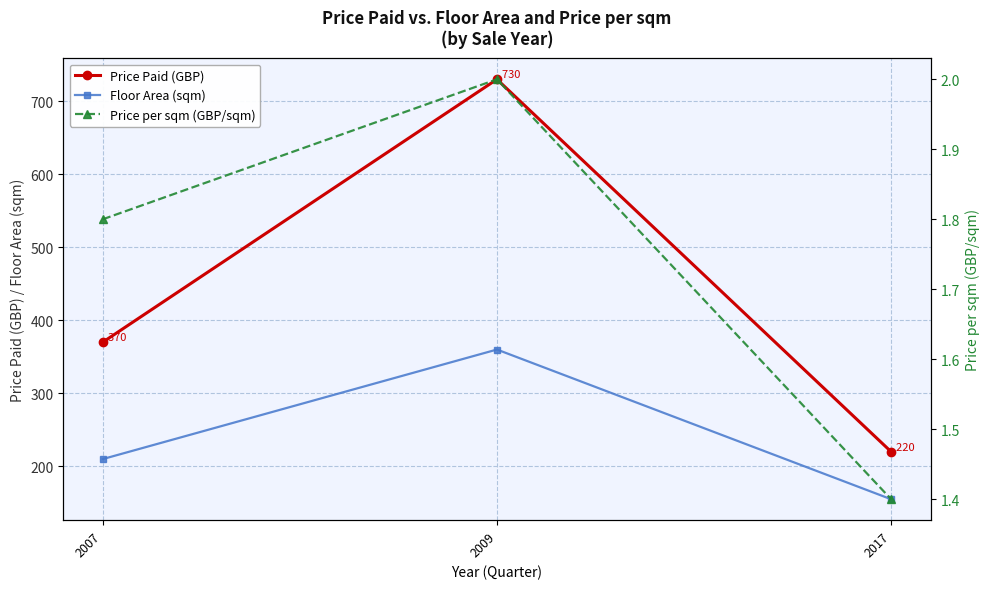

How many distinct data groups are displayed?

3